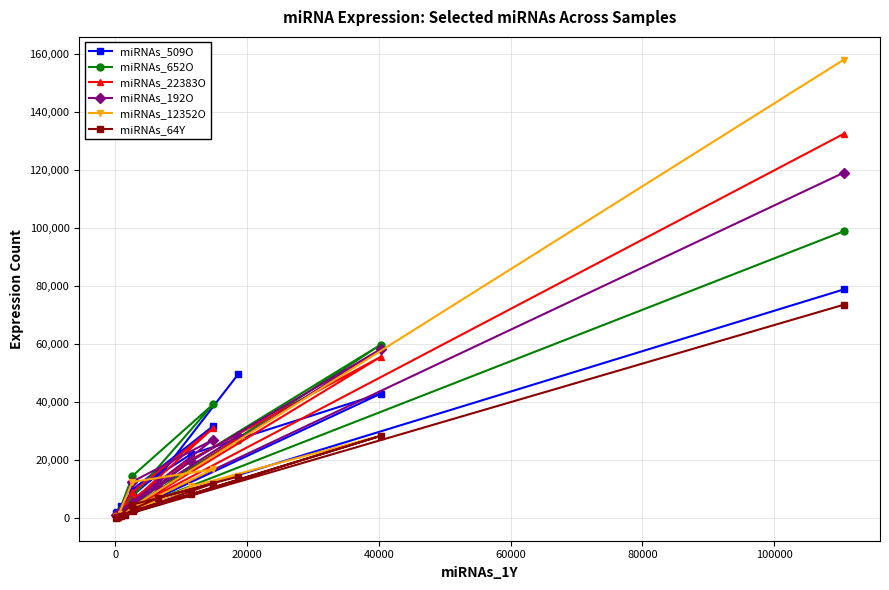

What is the greatest value displayed?

157997